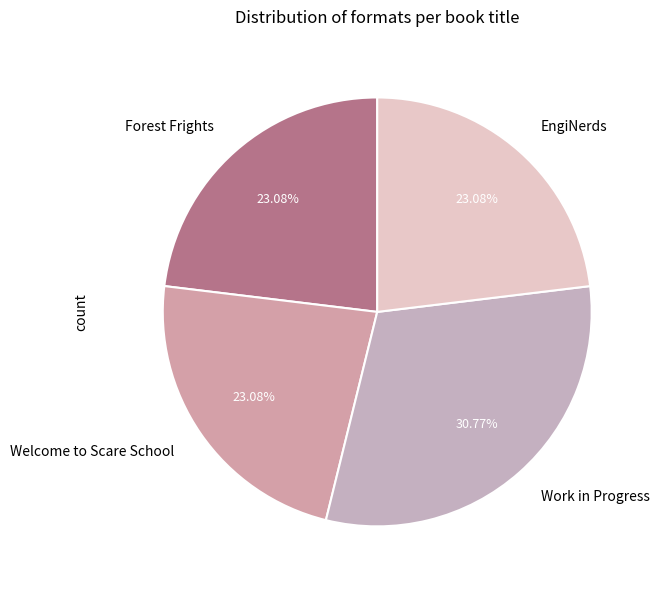

To the nearest percent, what is the average slice percentage?

25%